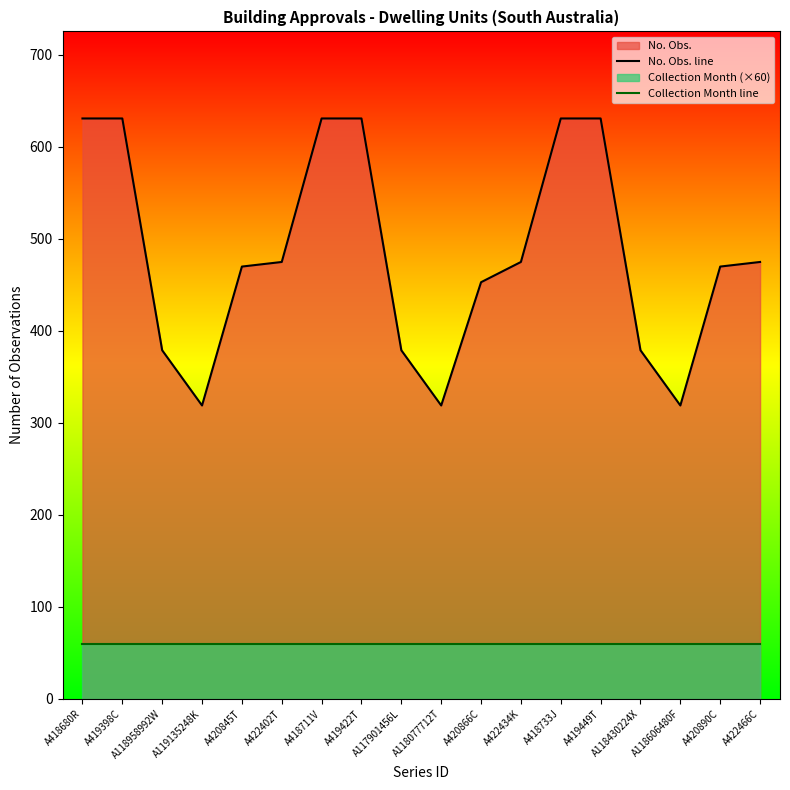

True or false: Collection Month line has a value of 22 at A118077712T.

False